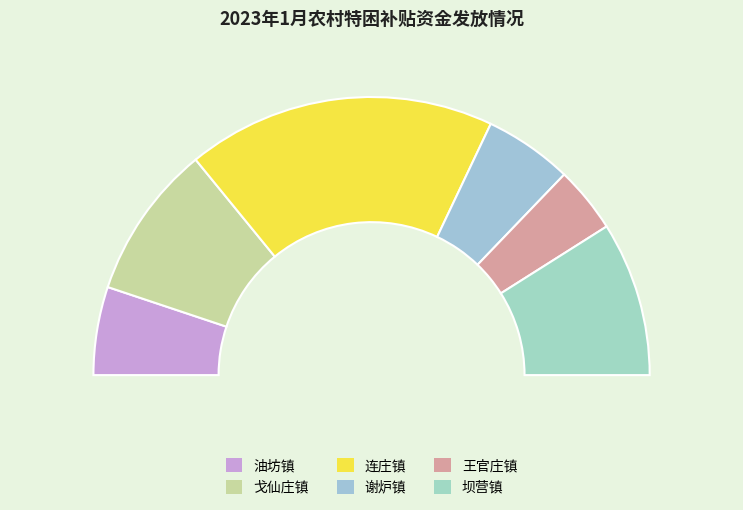

How many segments does this pie chart have?

6